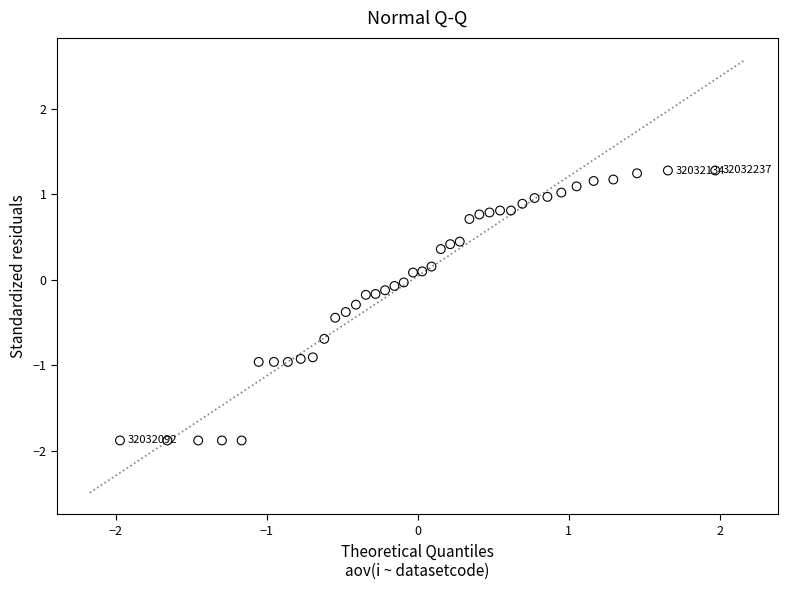

What is the range of Y values (max minus min)?

3.2